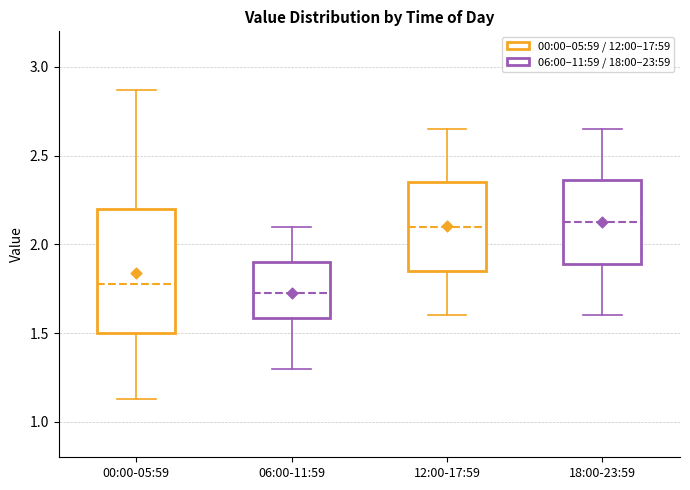

Reading left to right, transcribe this box plot: for each box, give where its median line is, the range the box spans, and where its two whiskers end, as read against the y-axis. The values are not printed on the chart, so give them approximately, as read against the axis.

00:00-05:59: median 1.80, box 1.50 to 2.20, whiskers 1.15 to 2.85
06:00-11:59: median 1.75, box 1.60 to 1.90, whiskers 1.30 to 2.10
12:00-17:59: median 2.10, box 1.85 to 2.35, whiskers 1.60 to 2.65
18:00-23:59: median 2.15, box 1.90 to 2.35, whiskers 1.60 to 2.65